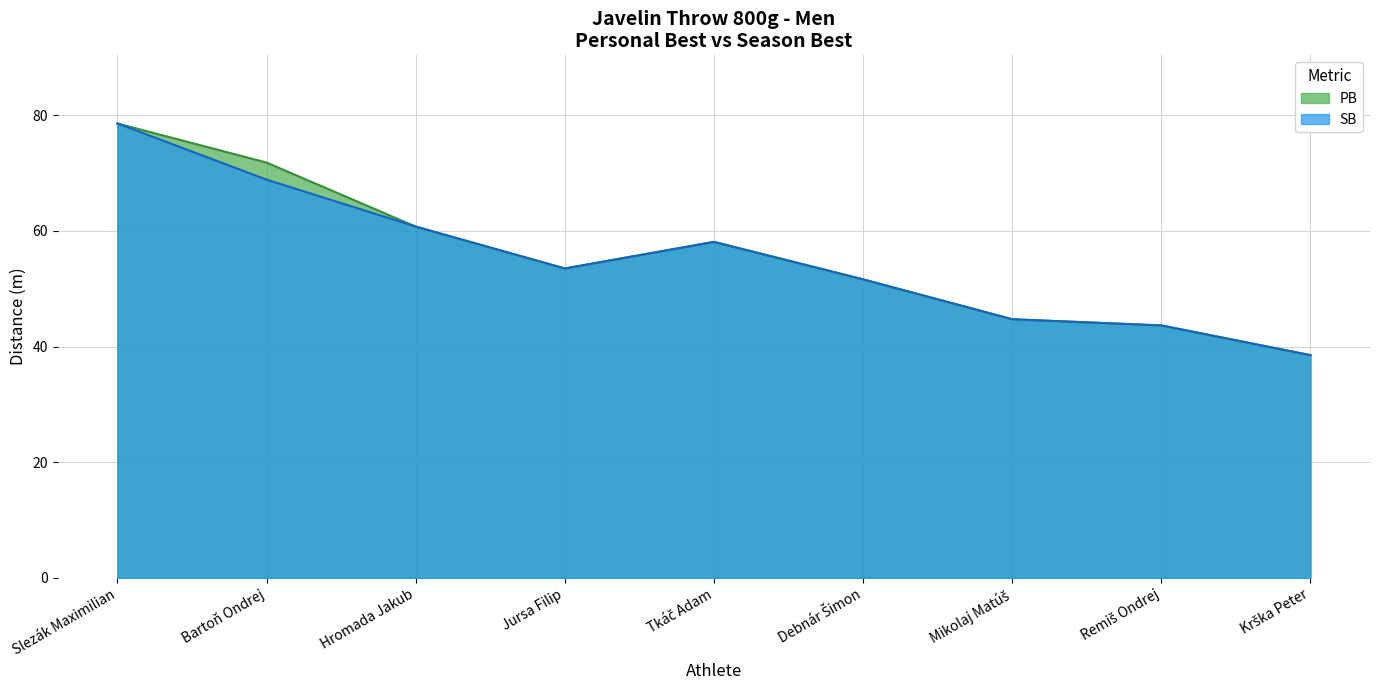

What is the total value across all series at Remiš Ondrej?

87.3